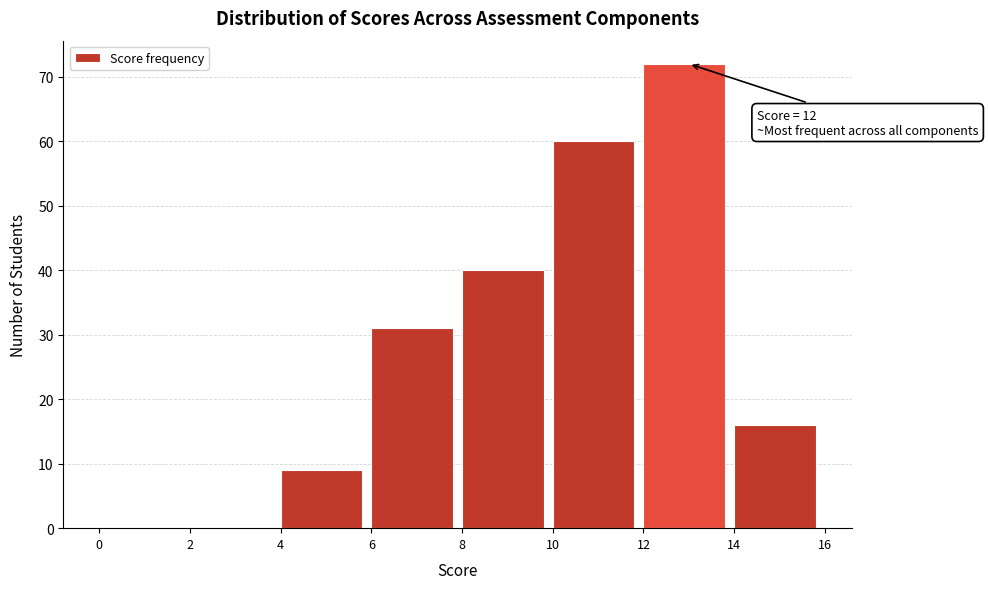

Which range on the x-axis has the tallest bar?

12 to 14